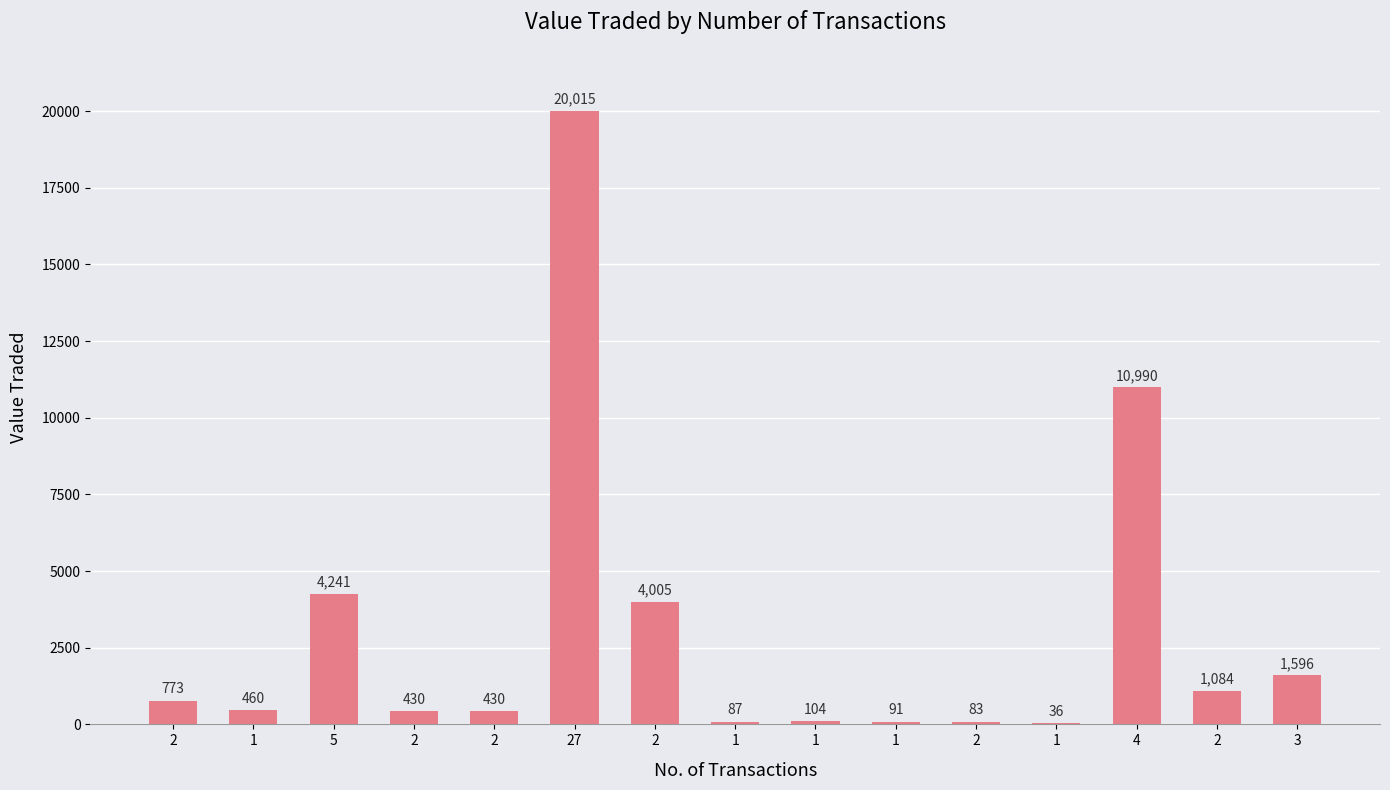

Count the number of data series in this chart.

1